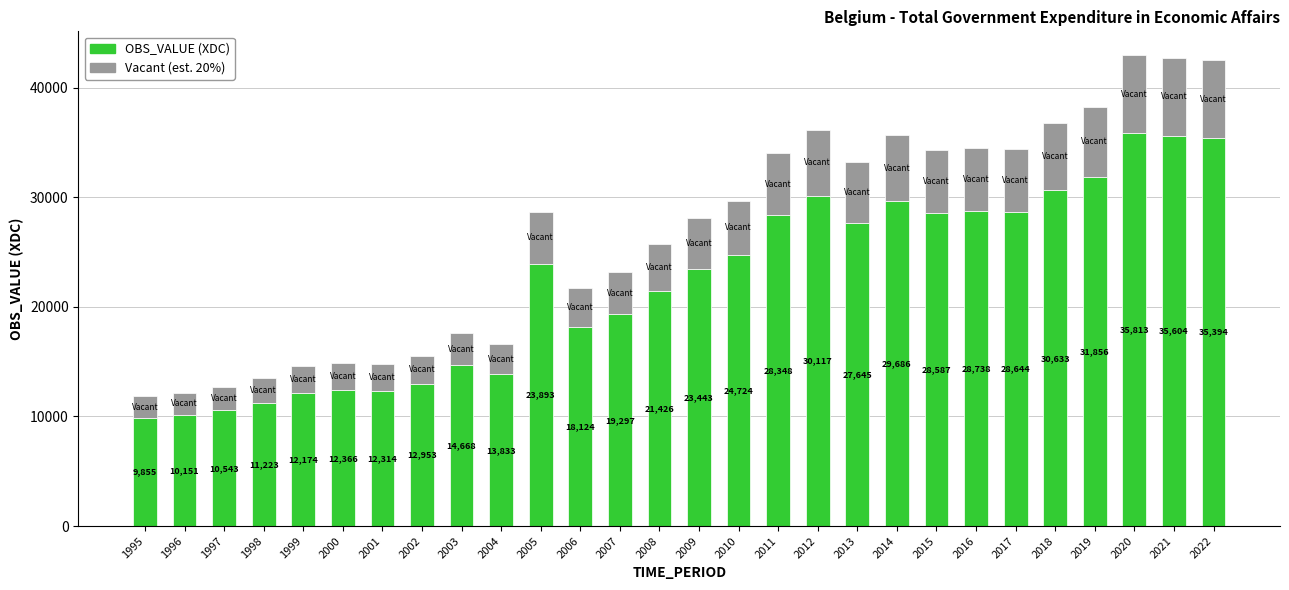

How many data points does each series have?

28